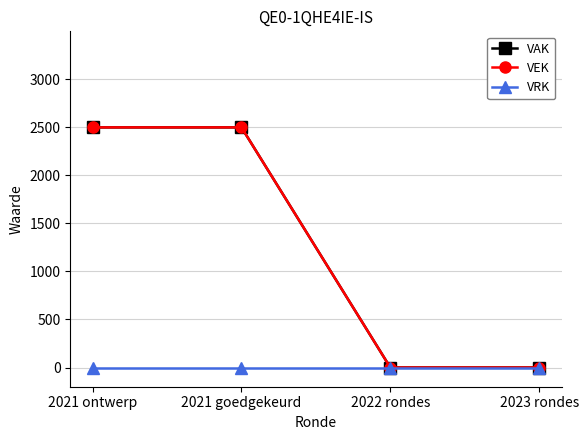

True or false: VAK and VRK intersect in this chart.

False